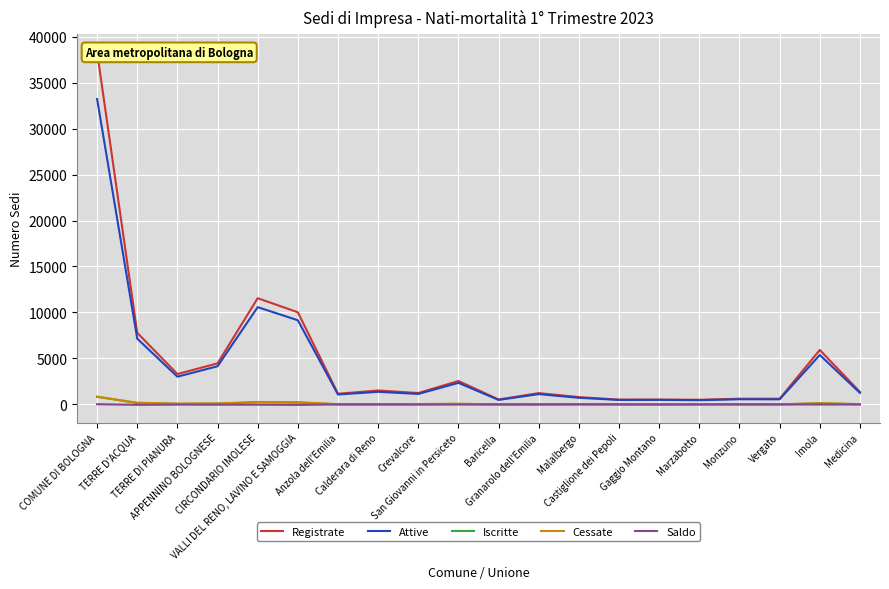

True or false: Attive and Saldo cross at least once.

False